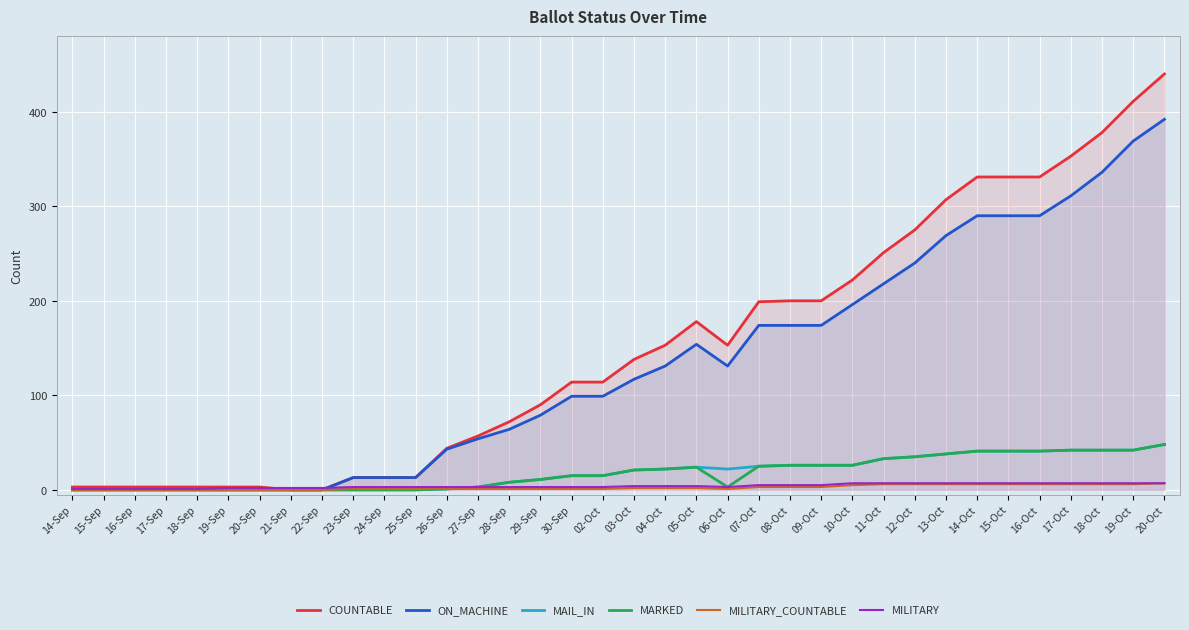

What is the difference between the highest and lowest values at 10-Oct?

217